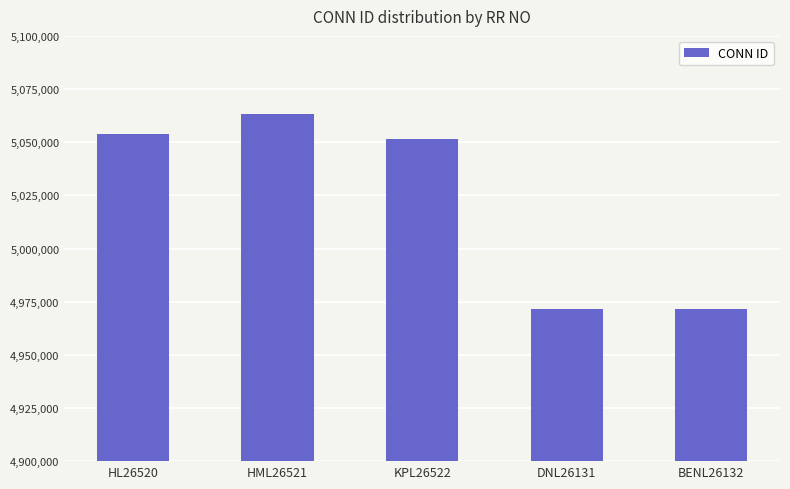

What is the label of the 2nd bar from the left?

HML26521